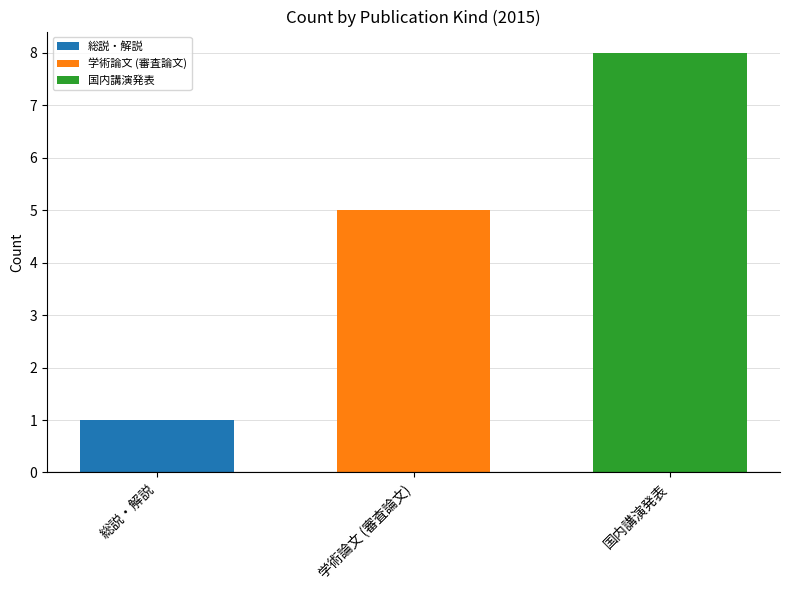

How many series are shown in this chart?

1